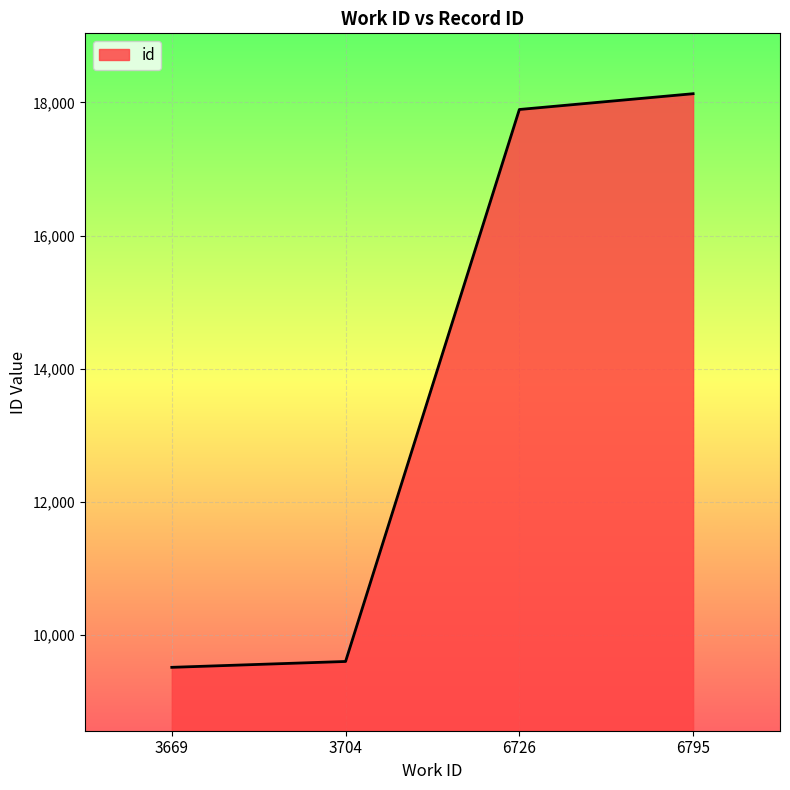

Between 3704 and 3669, which is larger?

3704